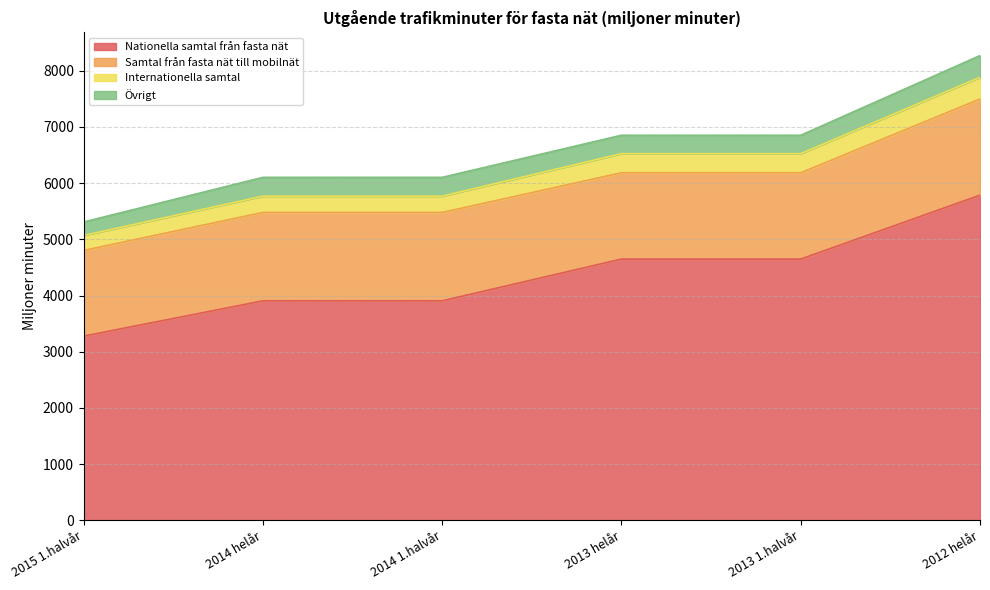

How many lines are shown in the chart?

4